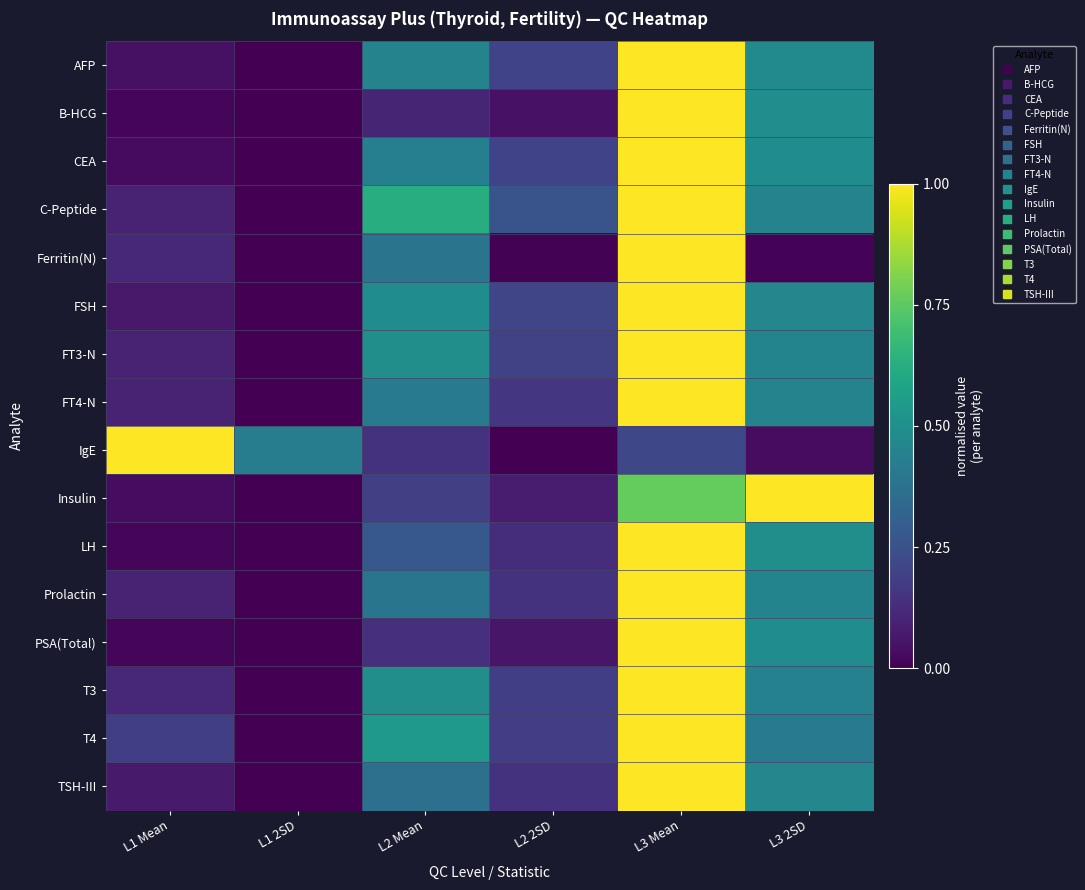

Count the number of data series in this chart.

16